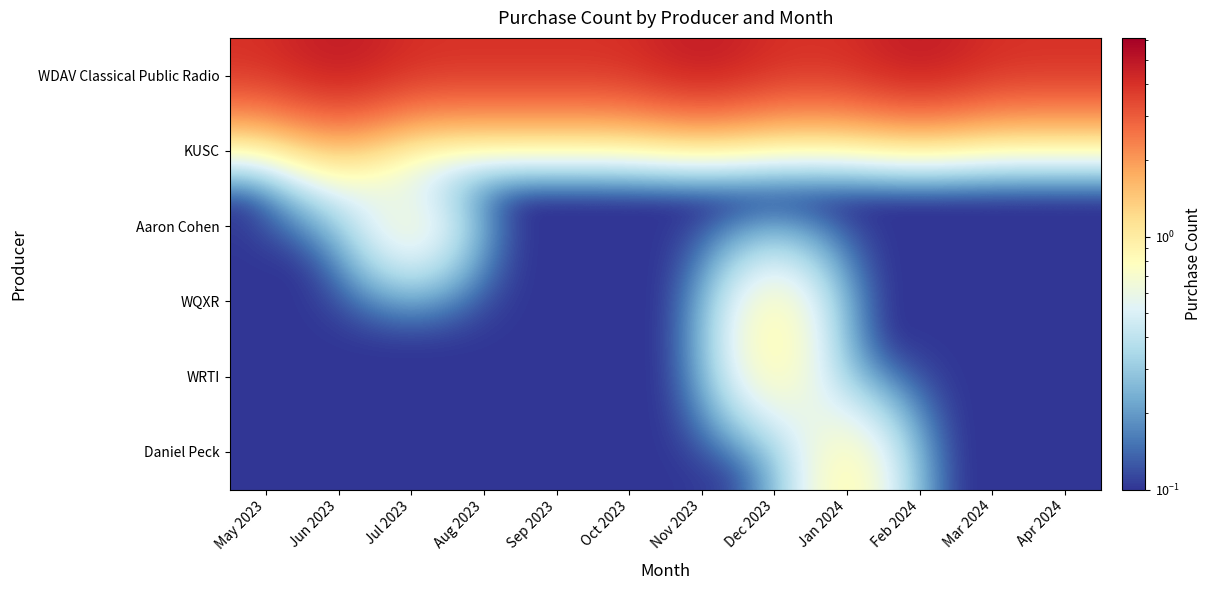

At which category is the sum across all series the highest?

Jun 2023